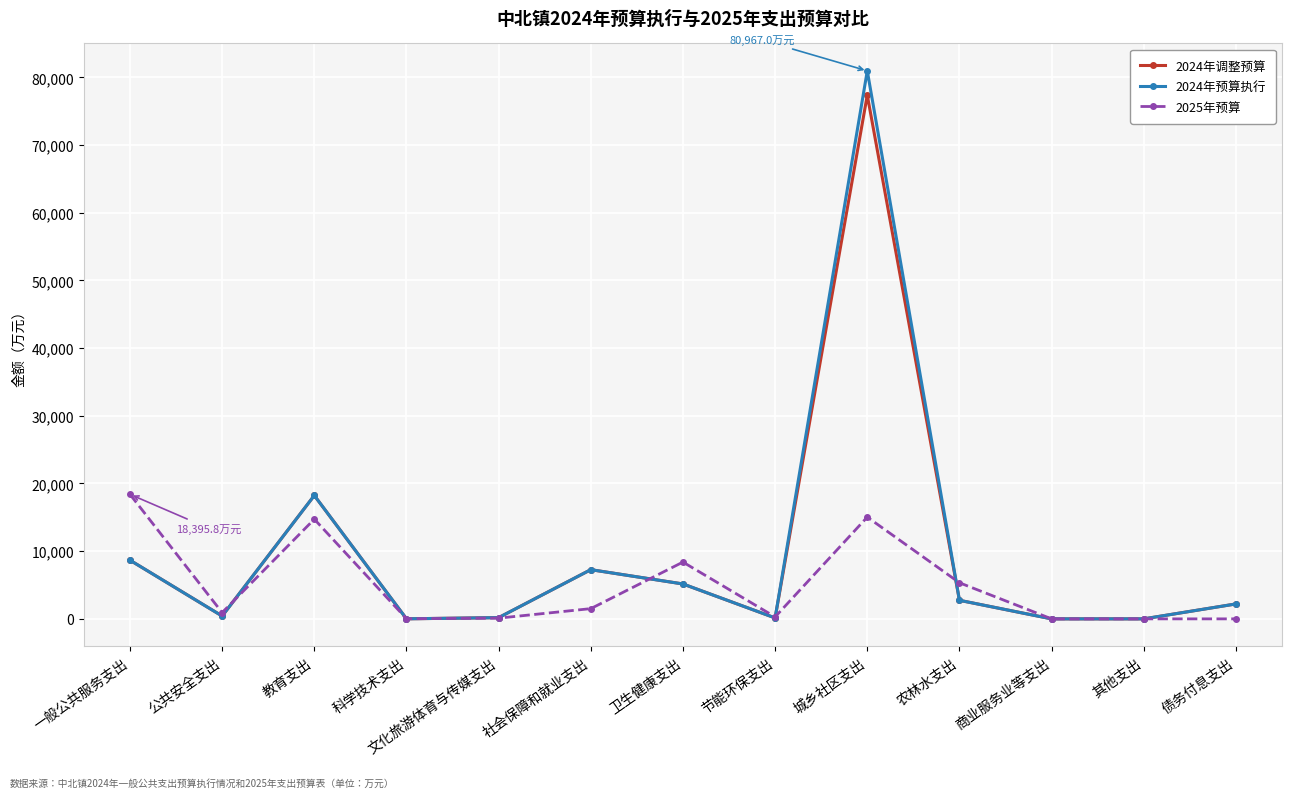

What is the greatest value displayed?

80967.0